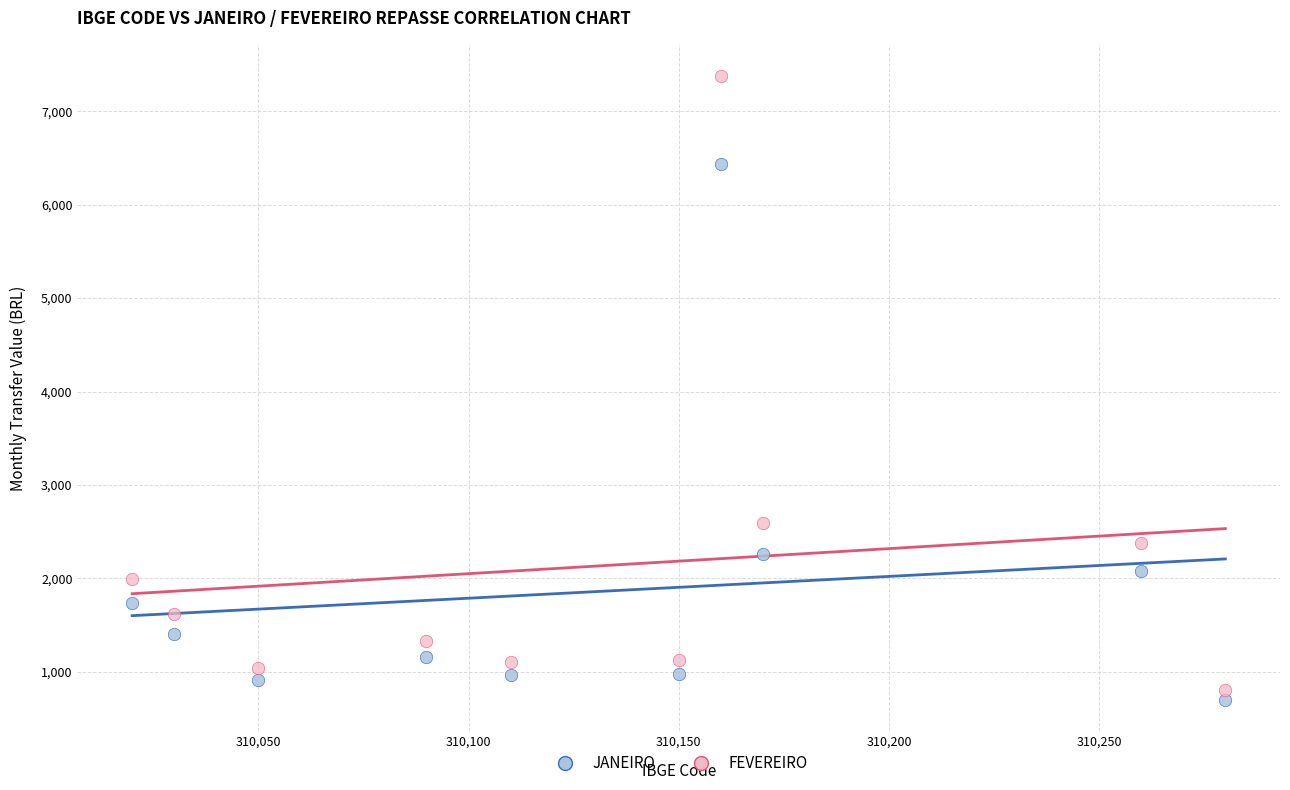

In the JANEIRO series, what Y value is closest to 3565?

2265.0